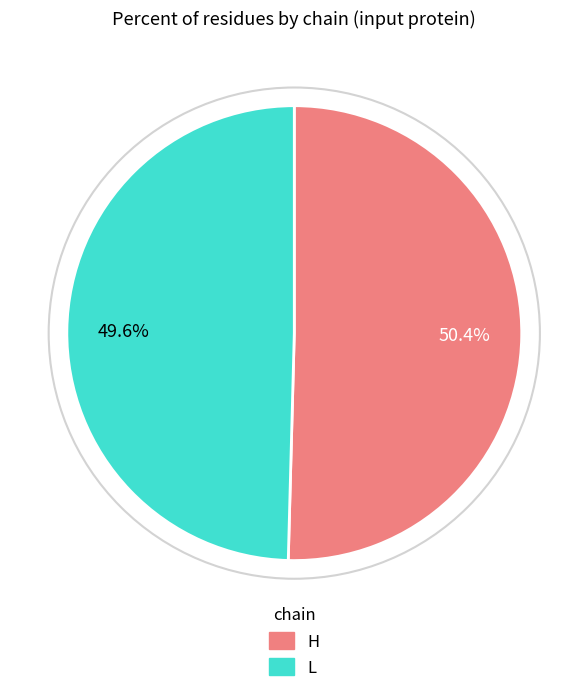

To the nearest percent, what percentage of the pie is H?

50%